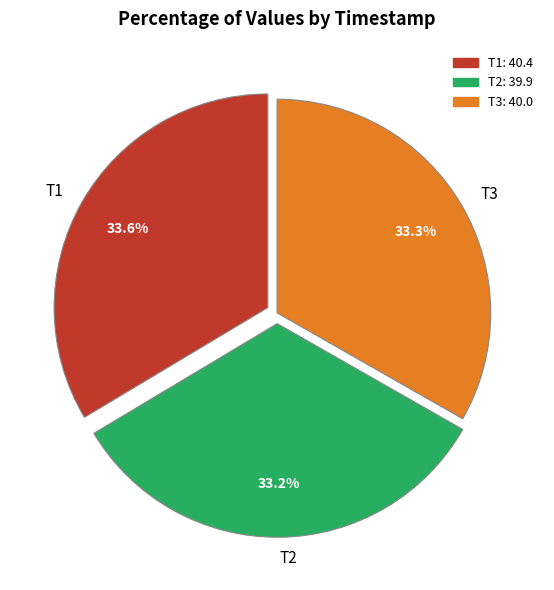

What is the ratio of the value at T1 to the value at T3?

1.0